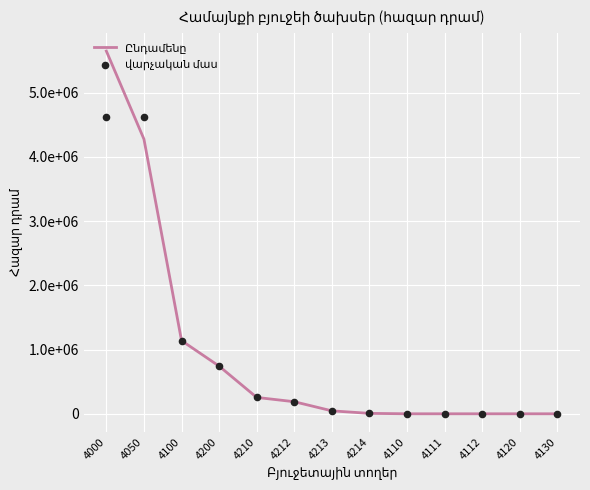

At how many categories does at least one series exceed 891160?

3